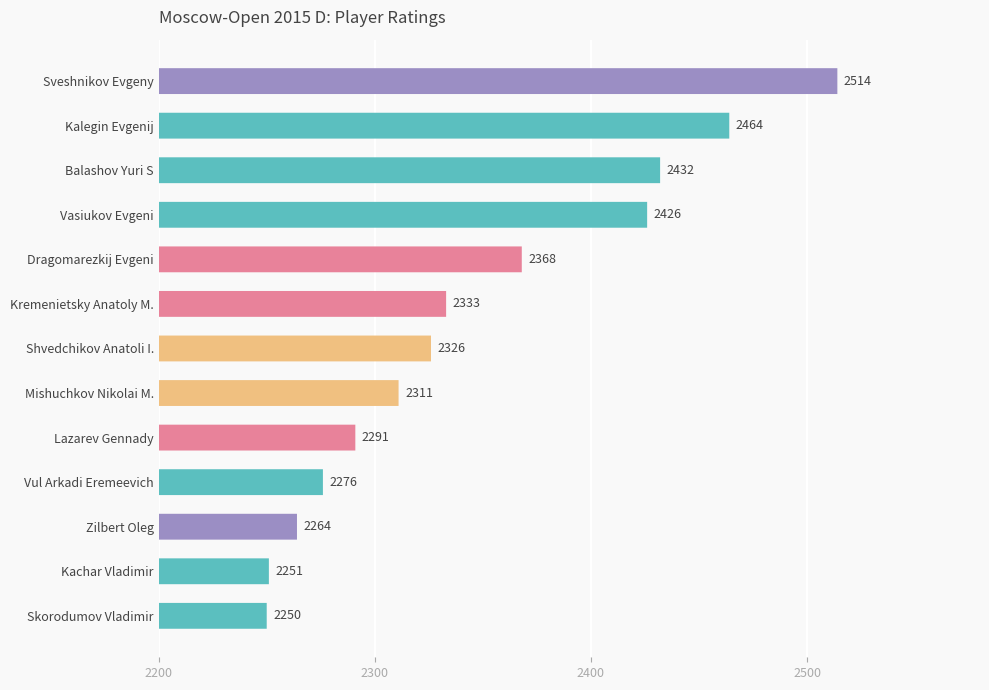

What is the difference between the maximum and minimum values?

264